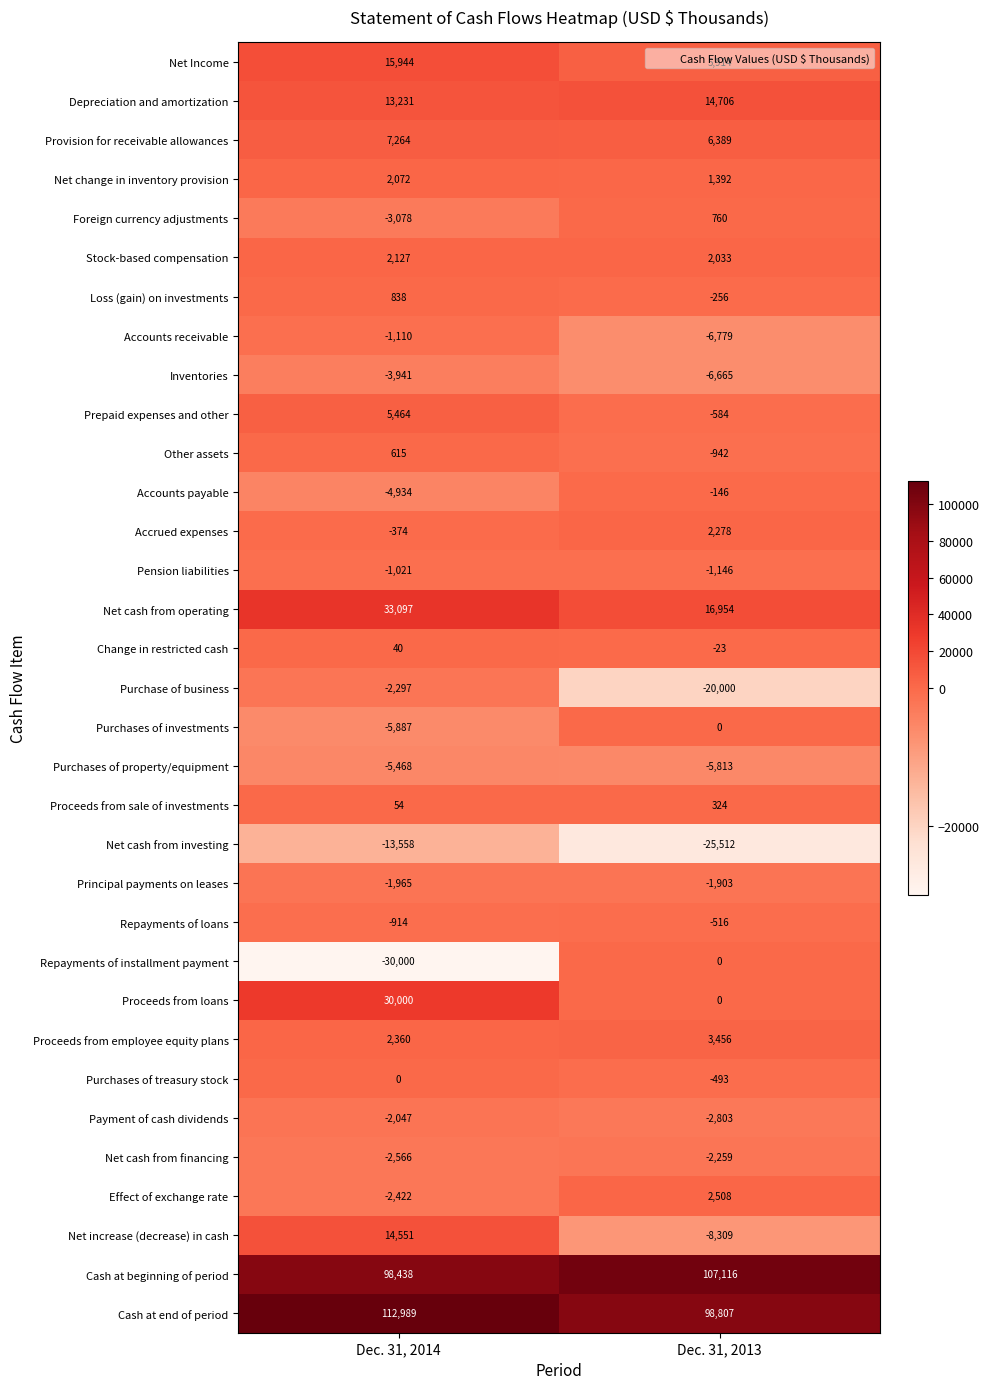

What is the minimum value for Net change in inventory provision?

1392